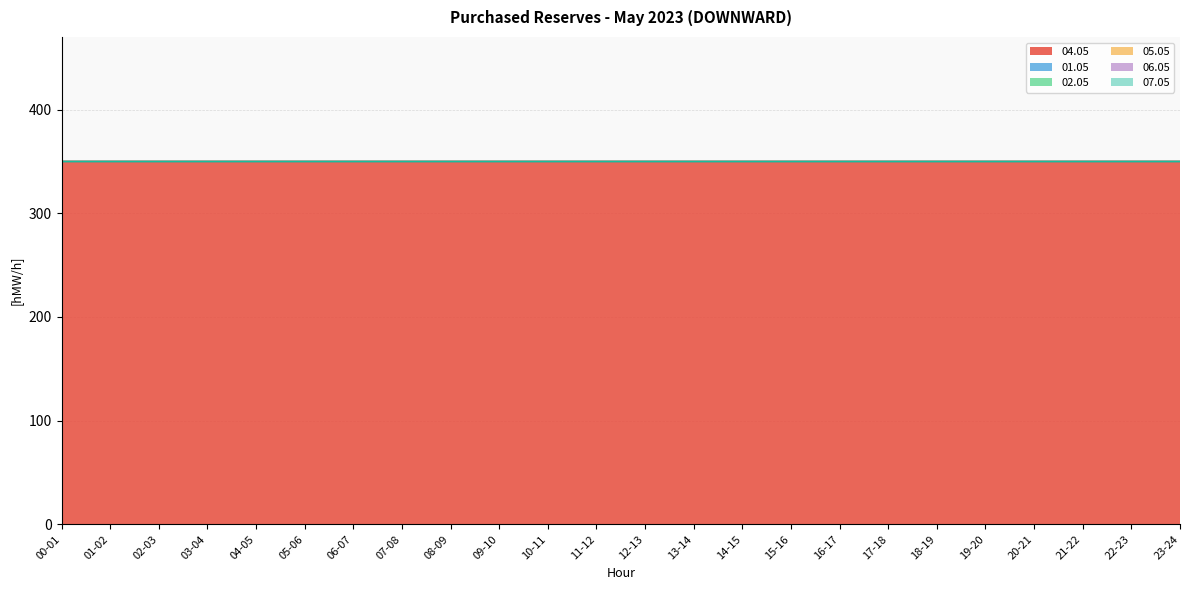

Which series changed the most between 01-02 and 09-10?

04.05